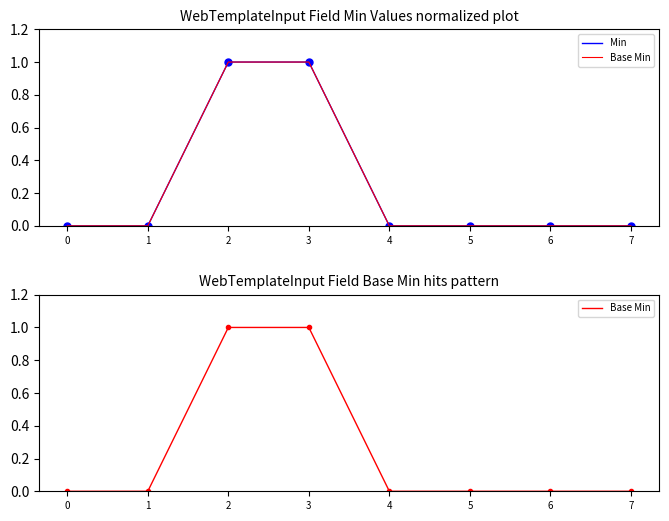

Reading left to right, transcribe all the data shown in this chart.

Min: 0=0	1=0	2=1	3=1	4=0	5=0	6=0	7=0
Base Min: 0=0	1=0	2=1	3=1	4=0	5=0	6=0	7=0